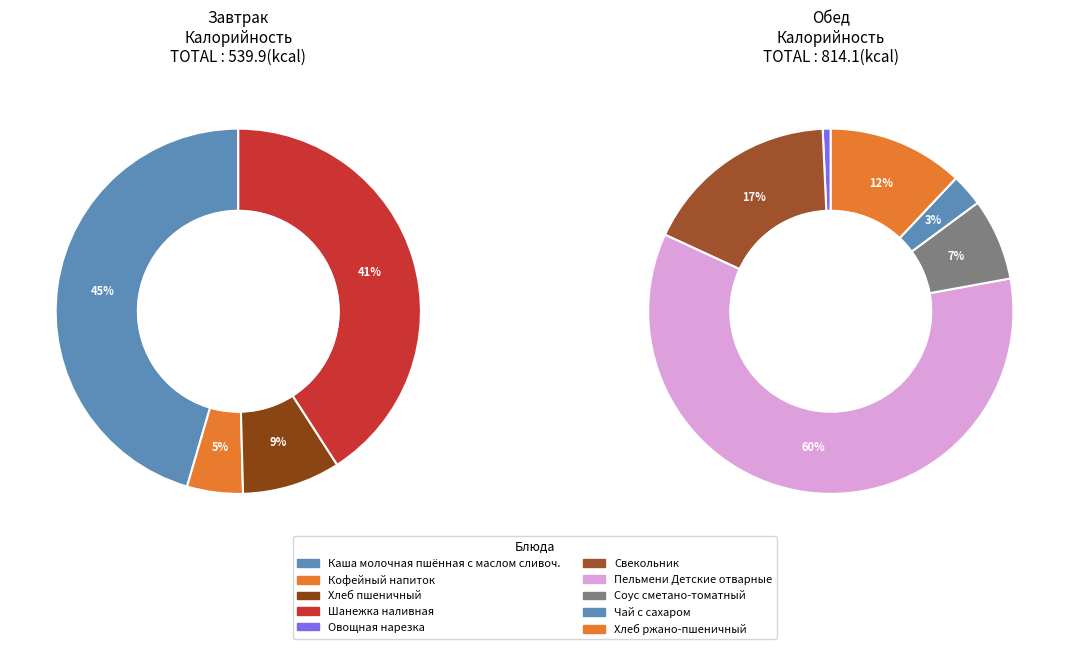

The Соус сметано-томатный slice represents 1% of the pie. True or false?

False